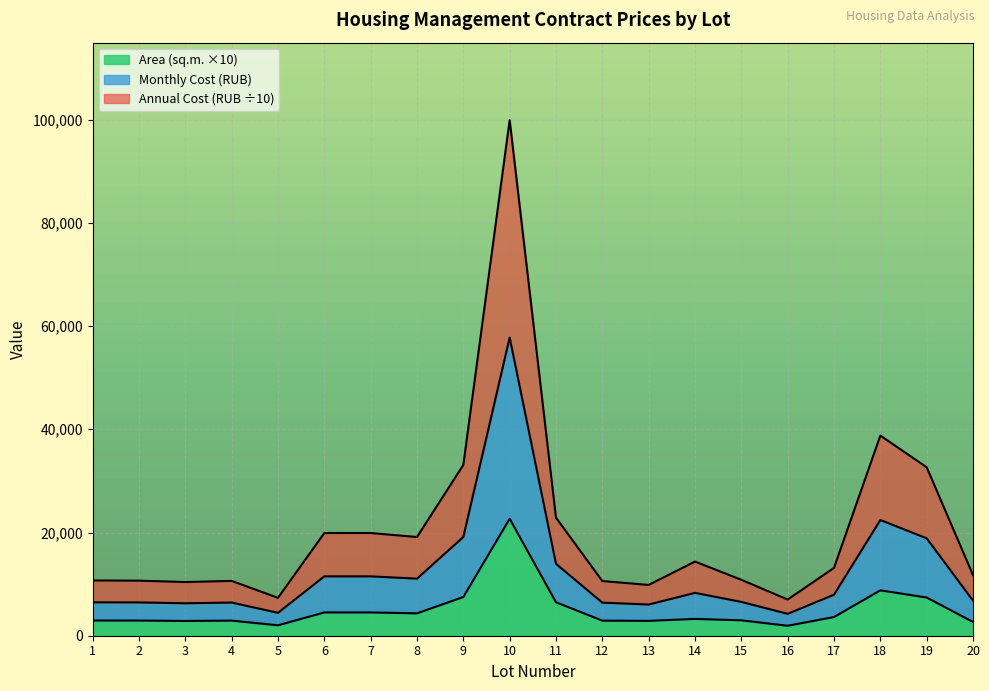

The value of Area (sq.m. ×10) at 9 is 11618.4. True or false?

False